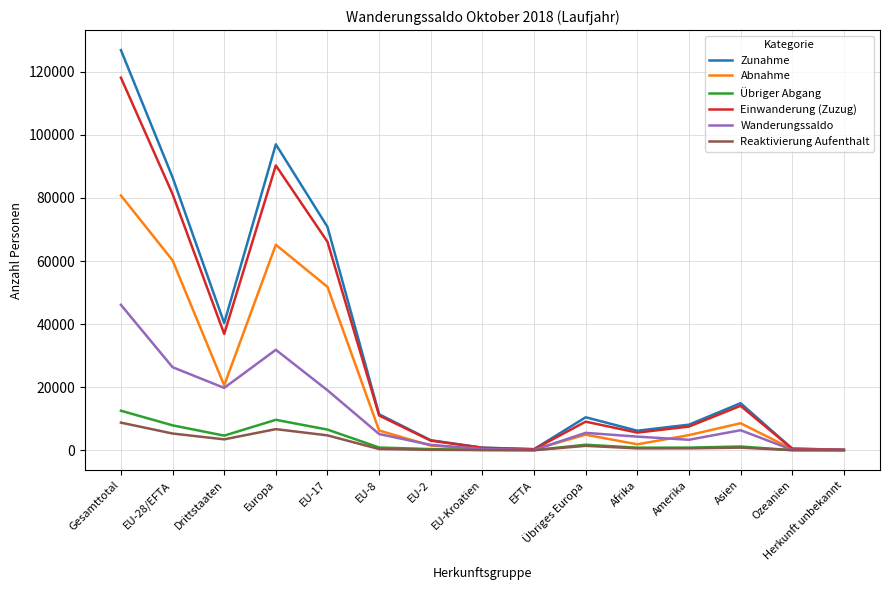

What is the difference between the Reaktivierung Aufenthalt values at Übriges Europa and EFTA?

1386